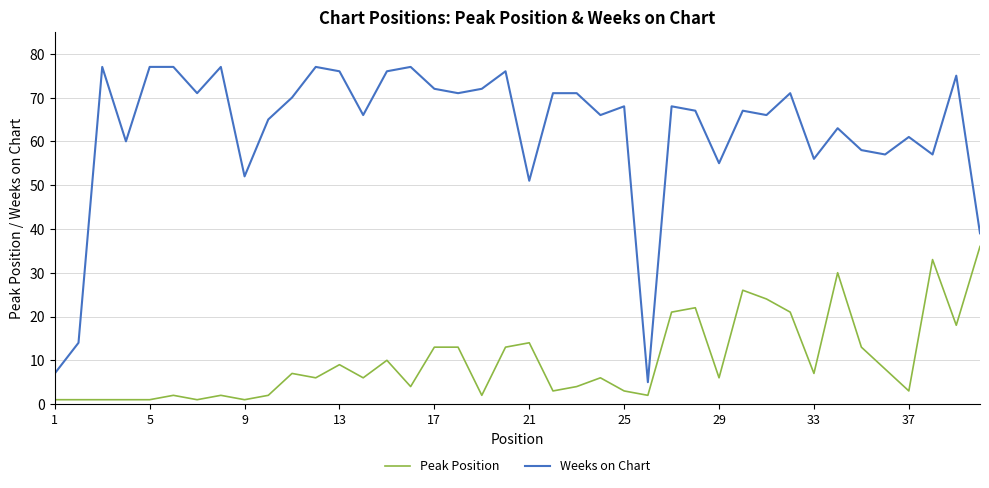

True or false: Peak Position and Weeks on Chart cross at least once.

False